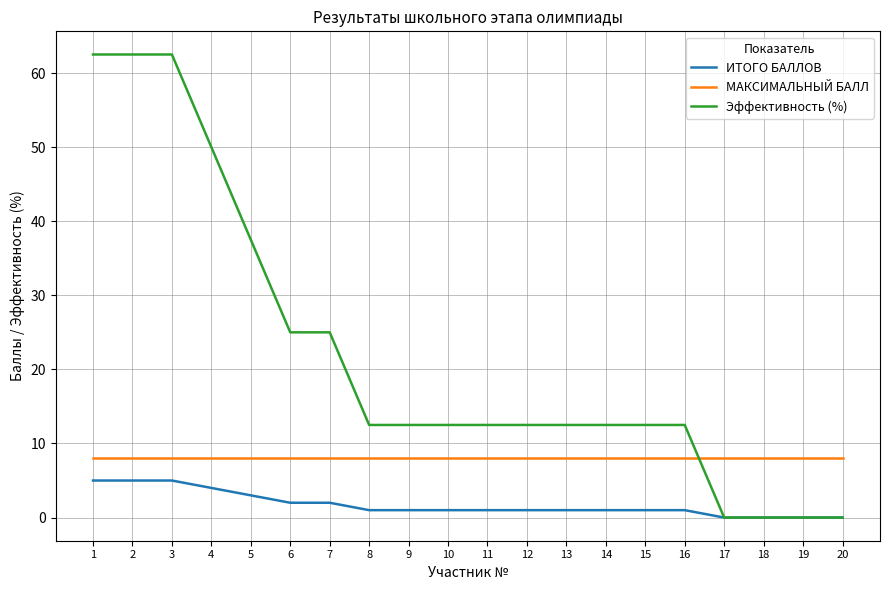

After their last crossing, which series has the higher values: Эффективность (%) or МАКСИМАЛЬНЫЙ БАЛЛ?

МАКСИМАЛЬНЫЙ БАЛЛ